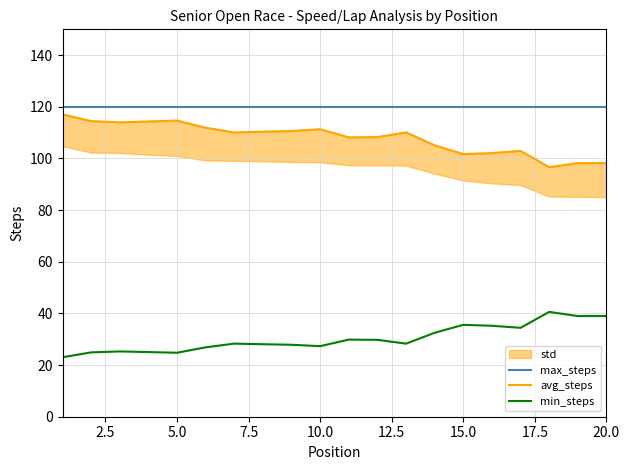

True or false: min_steps and max_steps intersect in this chart.

False